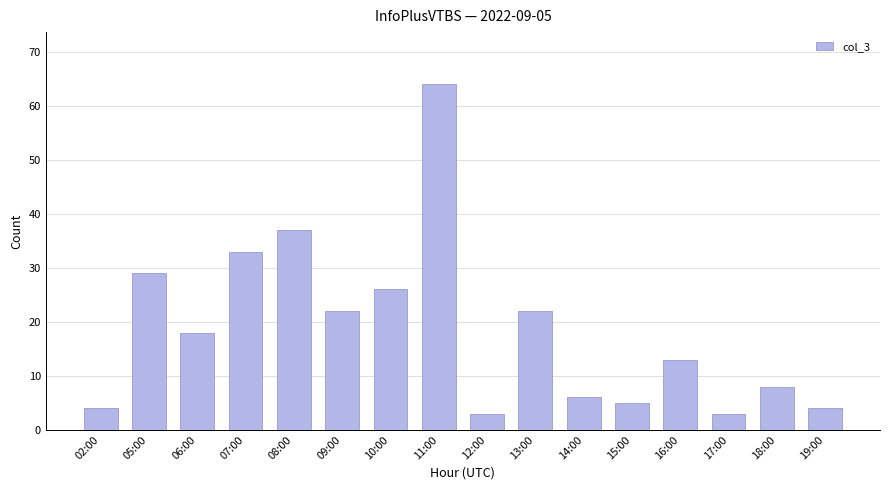

What is the difference between the maximum and minimum values?

61